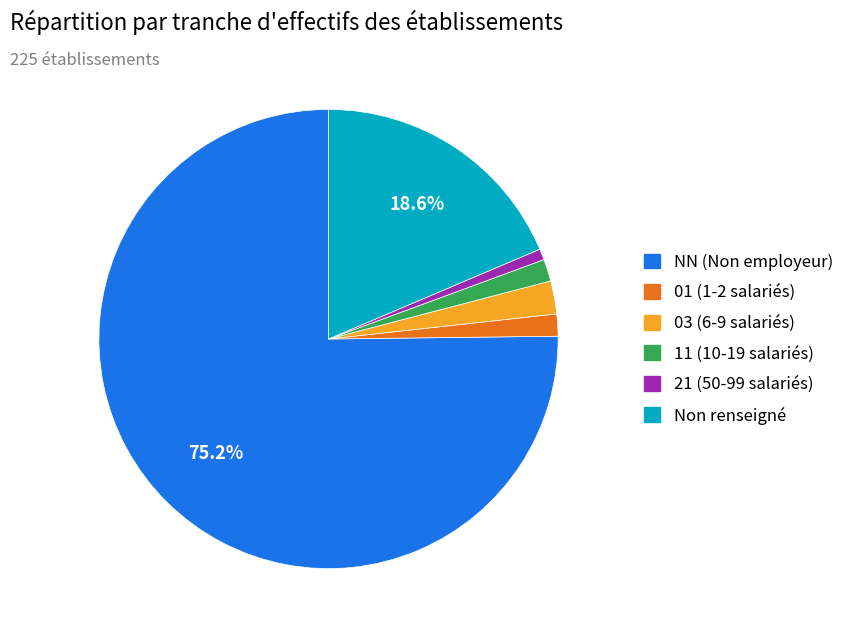

Is there a majority slice in this chart?

Yes